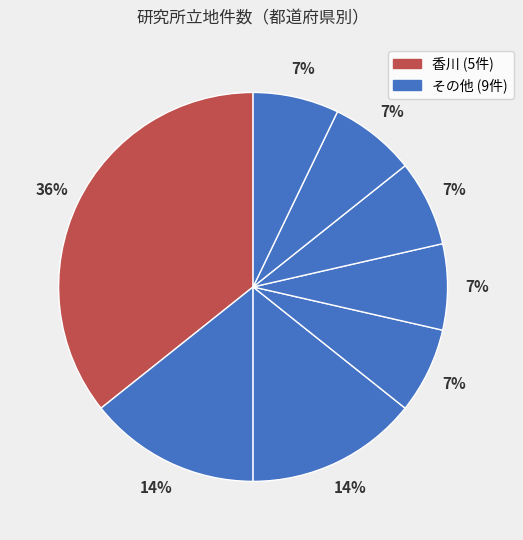

How many slices are in this pie chart?

8